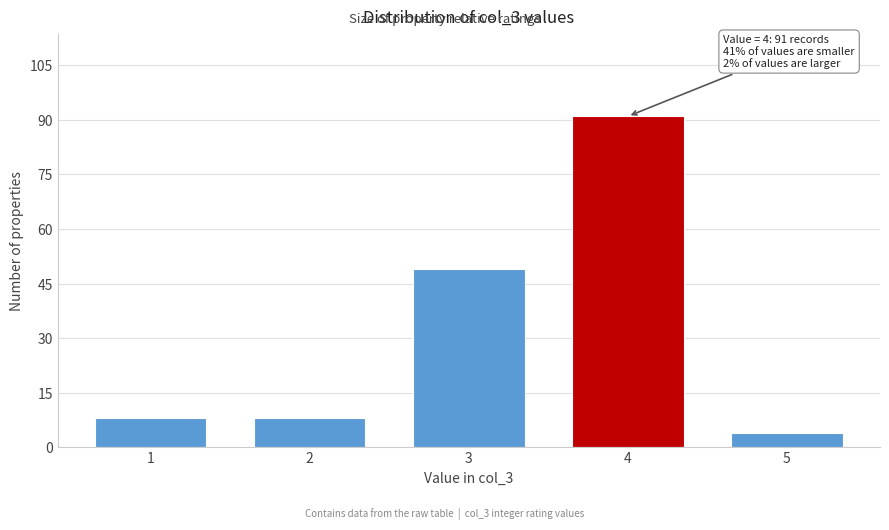

Over which range of the x-axis is the bar tallest?

3.5 to 4.5